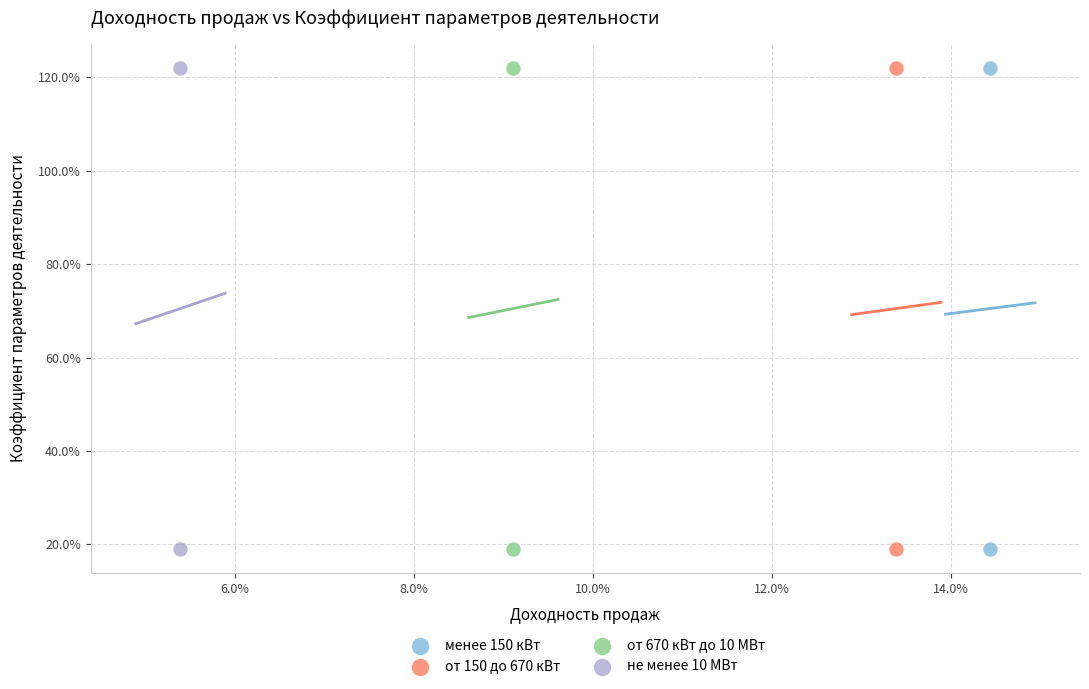

What are all the series names shown in the legend?

менее 150 кВт, от 150 до 670 кВт, от 670 кВт до 10 МВт, не менее 10 МВт